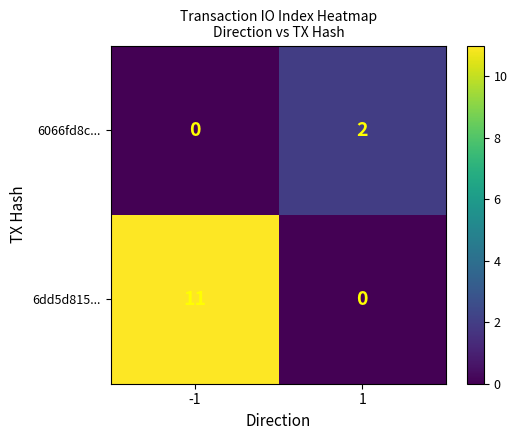

What value does the 6dd5d815... series have at -1, to the nearest 10?

10